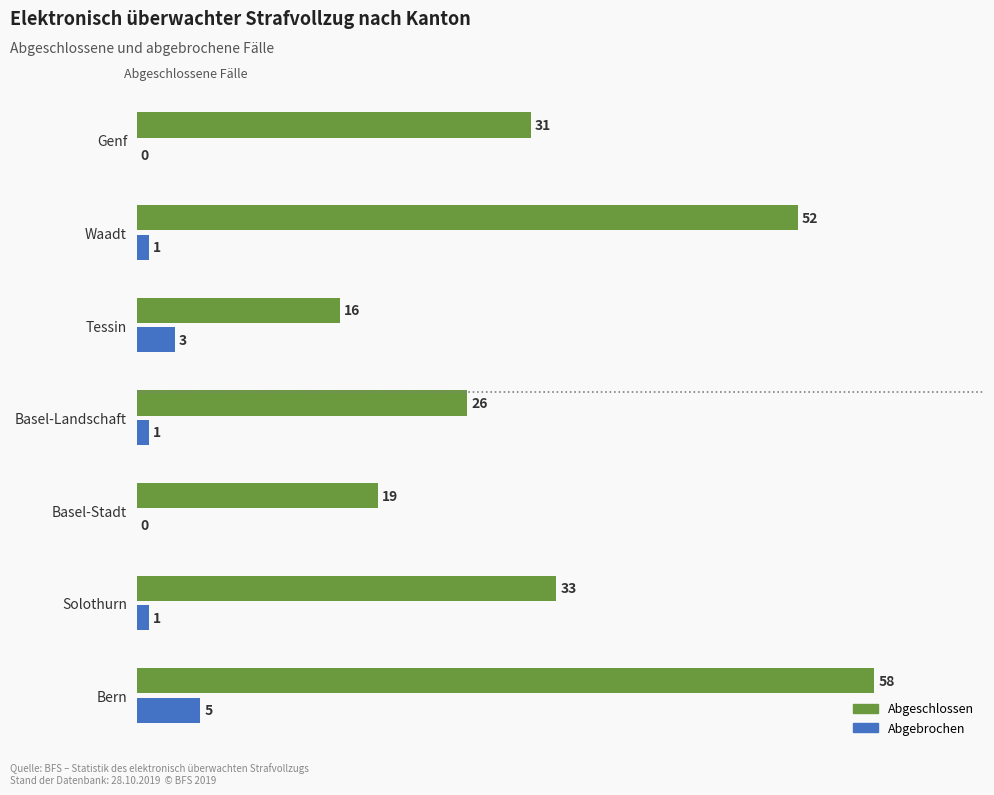

True or false: Abgeschlossen has a value of 26 at Basel-Landschaft.

True